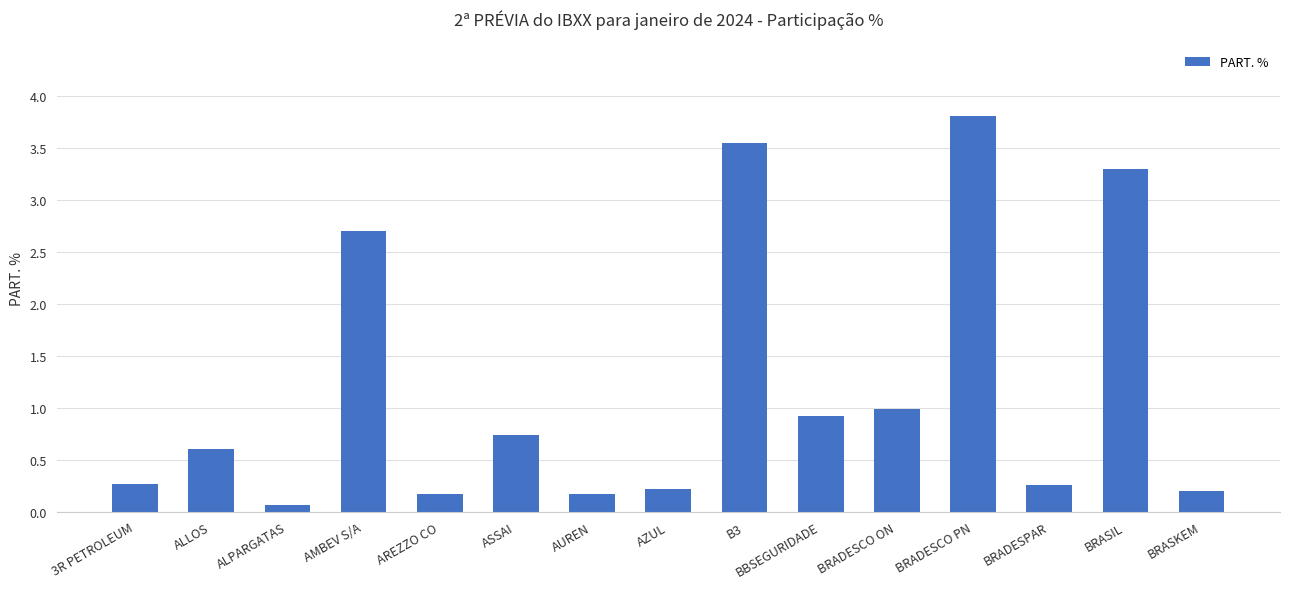

Which label corresponds to the largest value in the chart?

BRADESCO PN